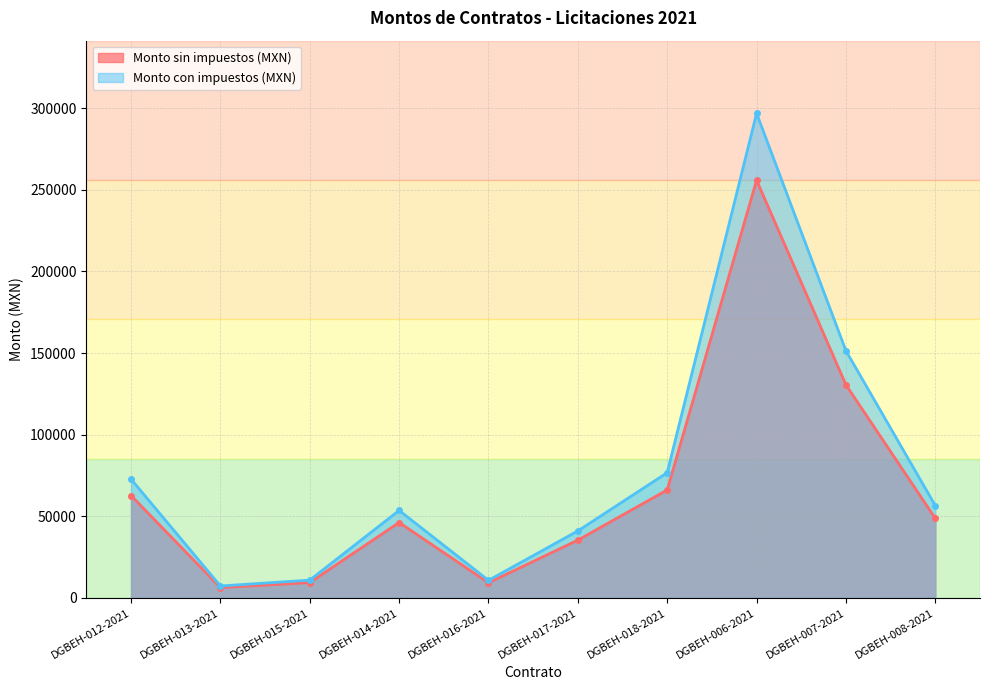

The value of Monto sin impuestos (MXN) at DGBEH-016-2021 is 15230.3. True or false?

False